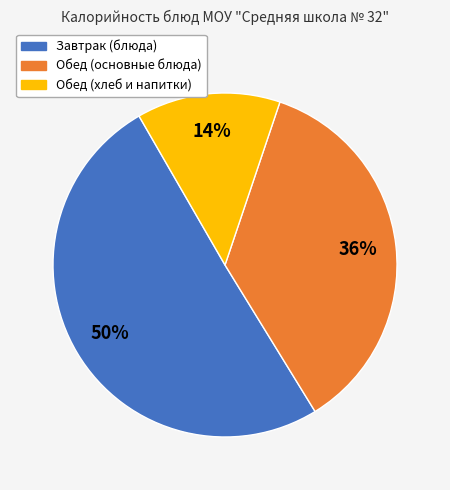

To the nearest percent, what is the average slice percentage?

33%